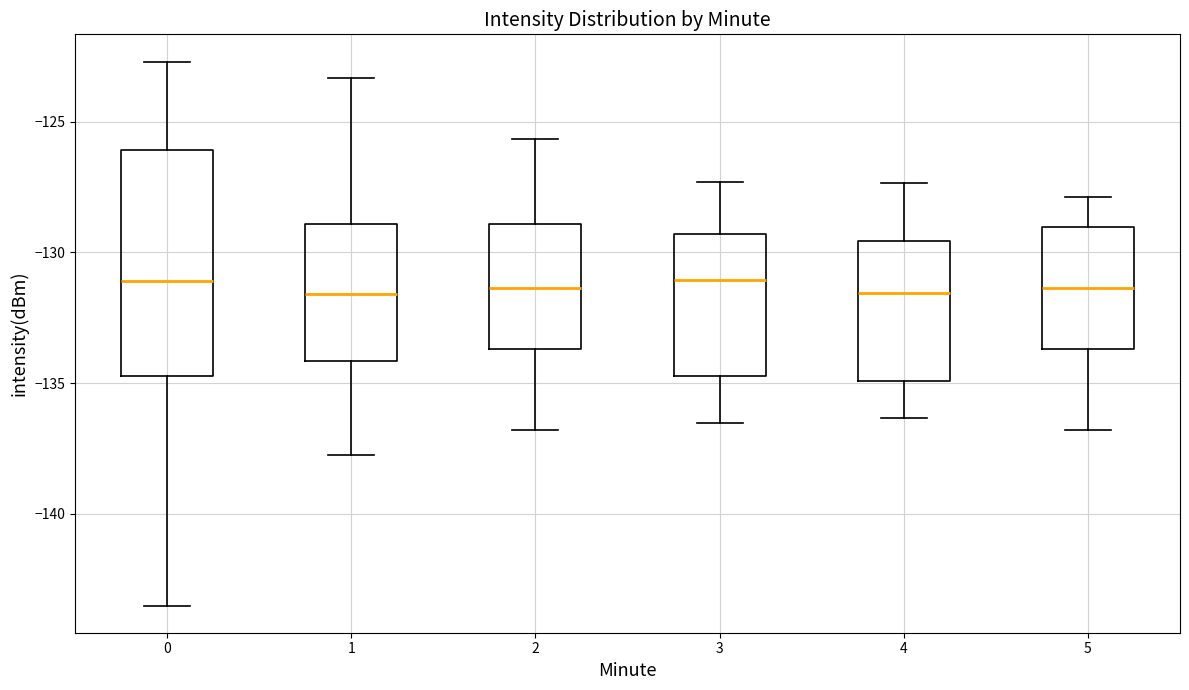

Comparing the boxes themselves (not the whiskers), which one is the tallest?

0